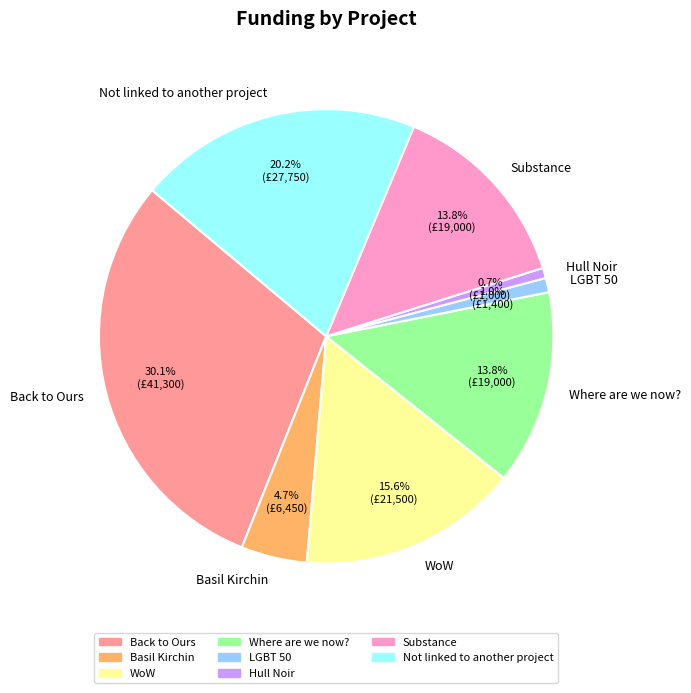

True or false: Substance accounts for 1% of the total.

False